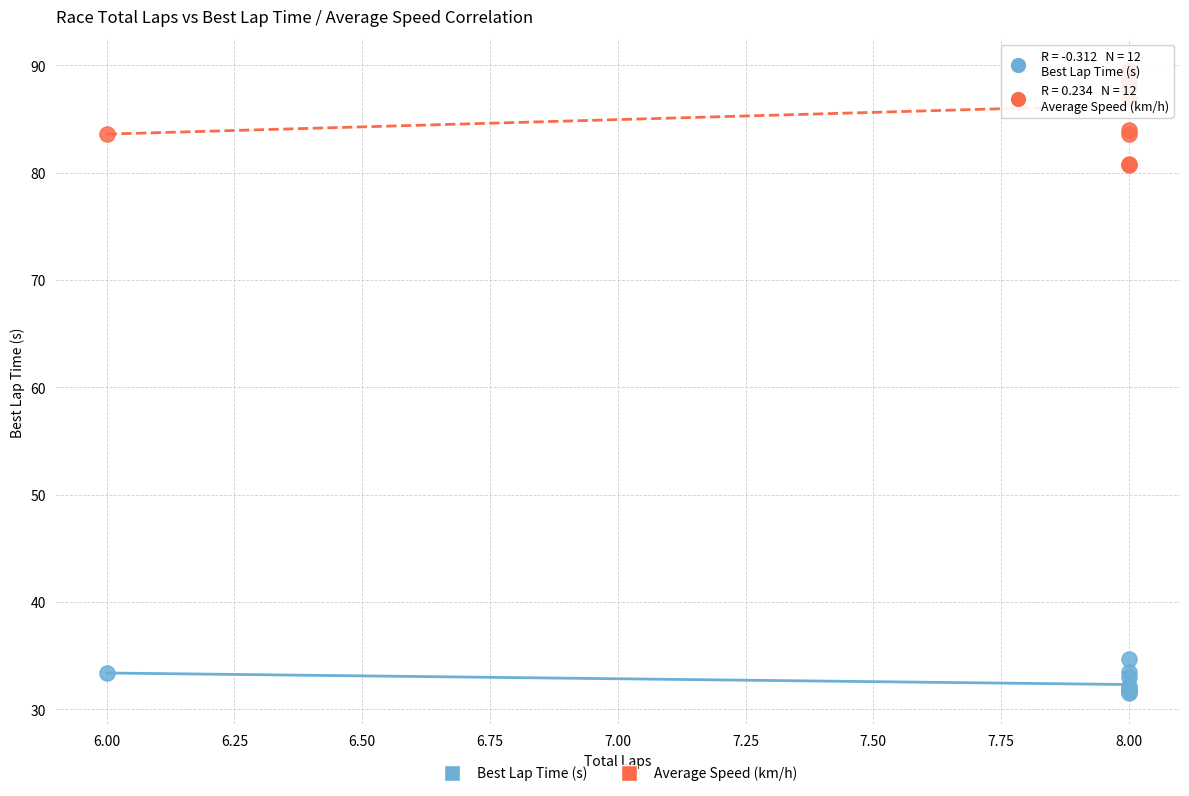

What is the X range (max minus min) for the scatter plot?

2.0